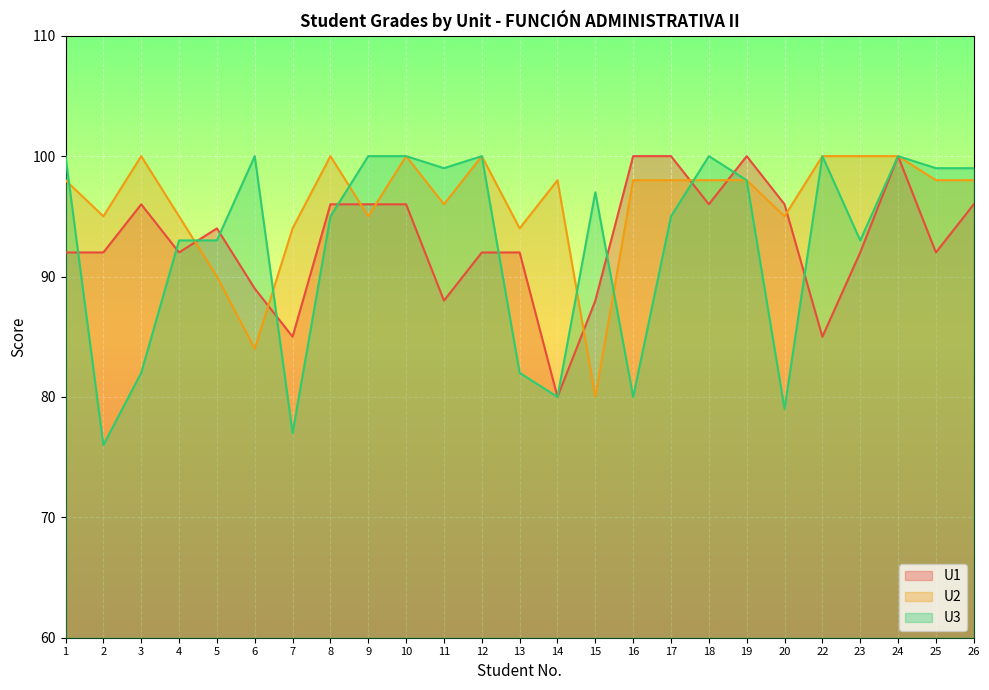

What is the total value across all series at 1?

290